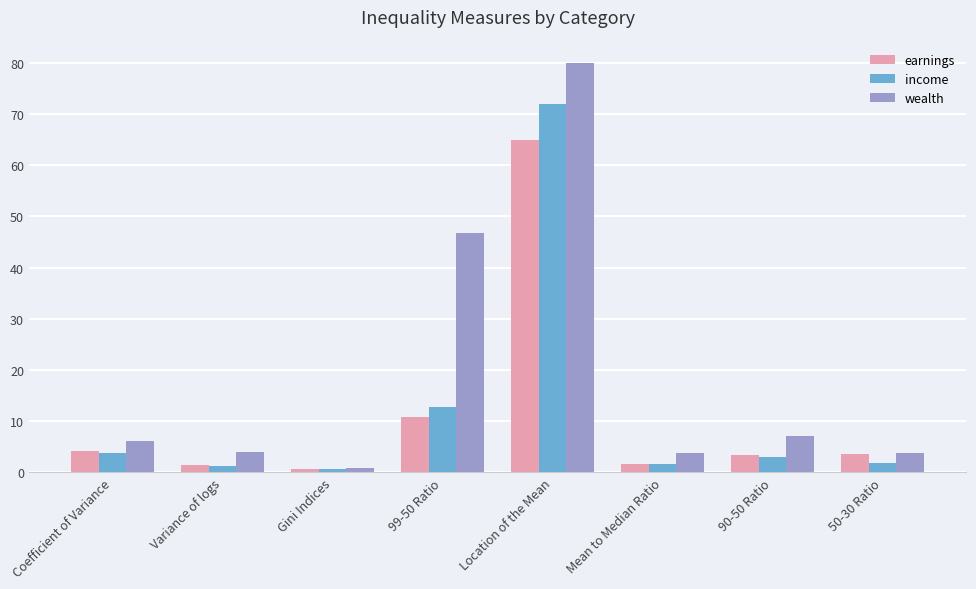

How many distinct data groups are displayed?

3